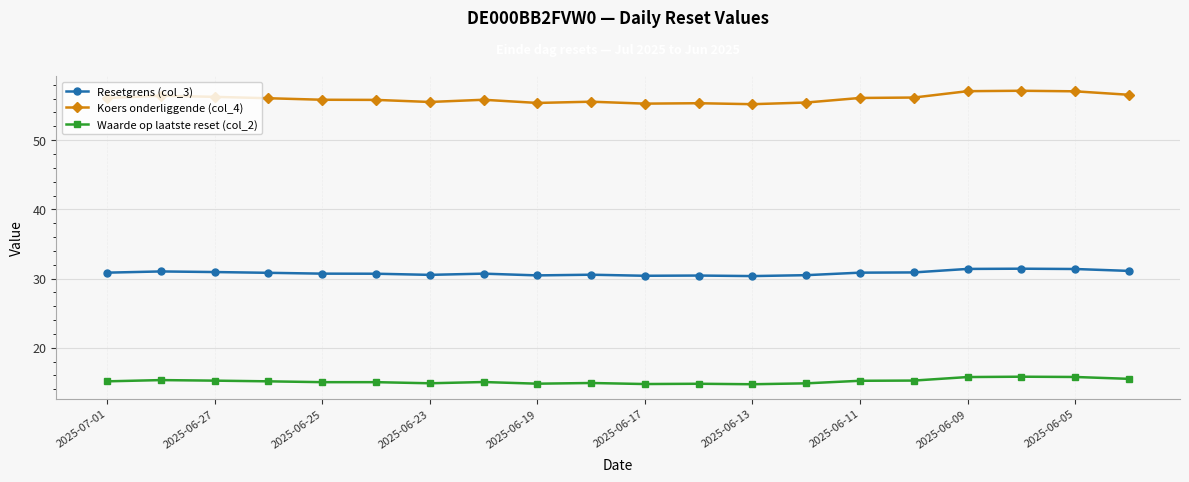

How many series are shown in this chart?

3